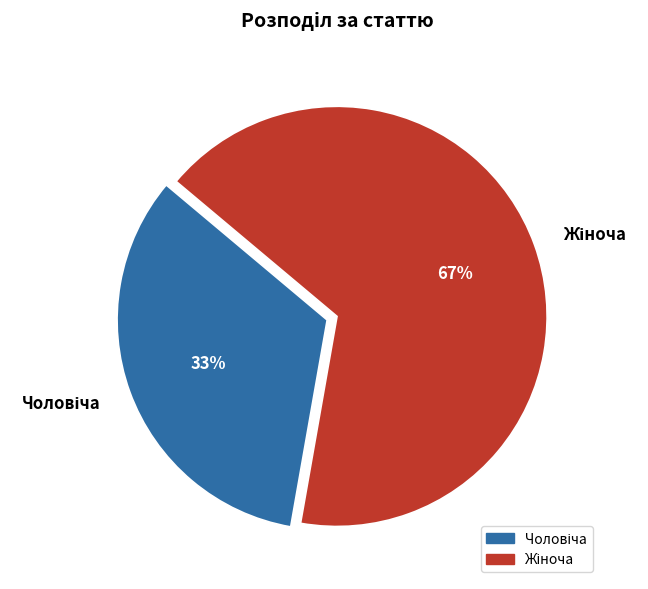

Is there any slice that represents more than half of the pie?

Yes